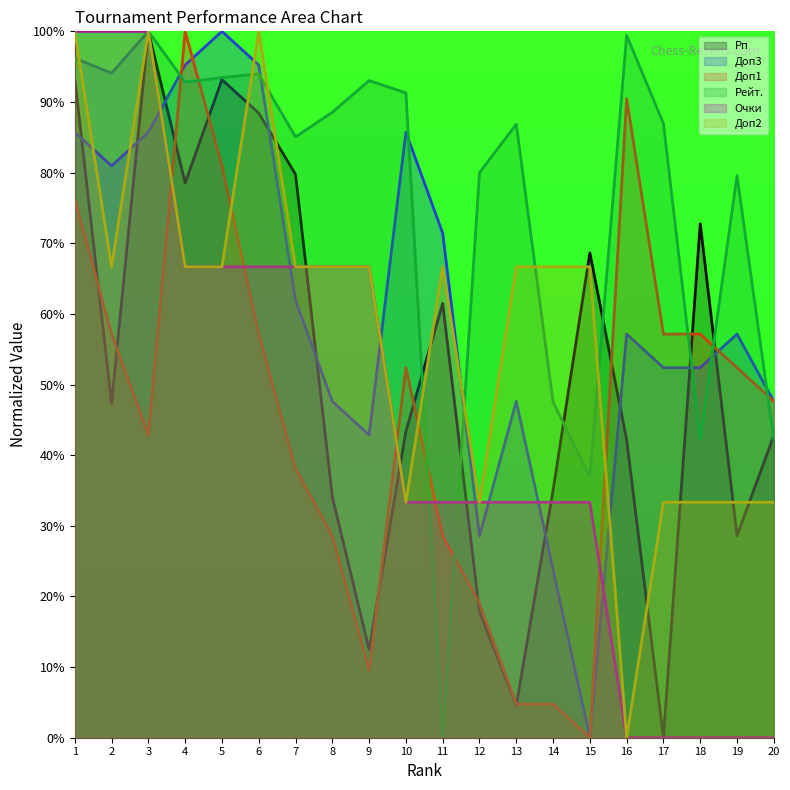

Where is Доп1 nearest to the value 49?

20